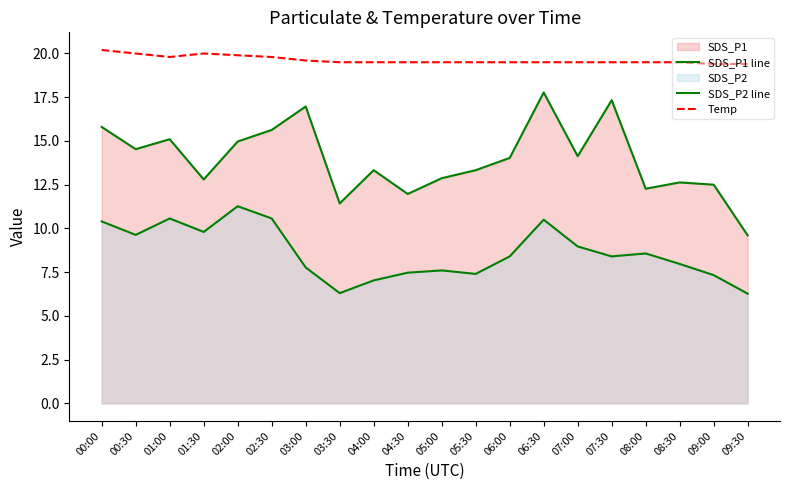

Count the Temp values in the range 19 to 20.

19